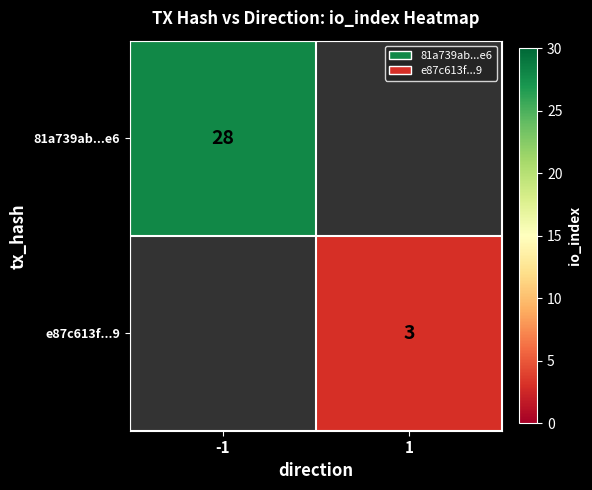

True or false: 81a739ab...e6 has a value of 37 at -1.

False